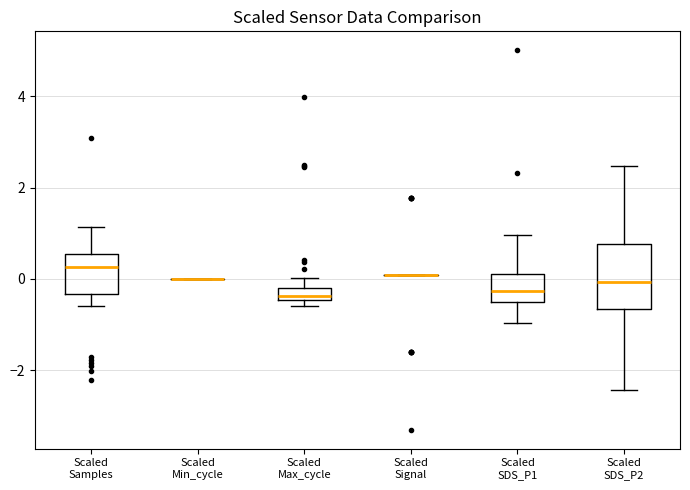

Which box is the tallest, from its lower edge to its upper edge?

Scaled SDS_P2